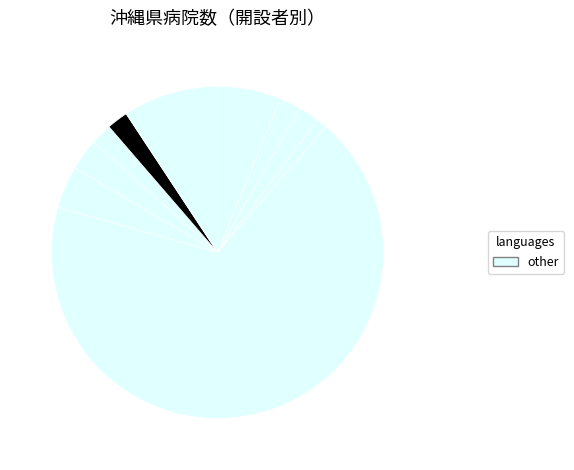

Does any single category account for the majority?

Yes